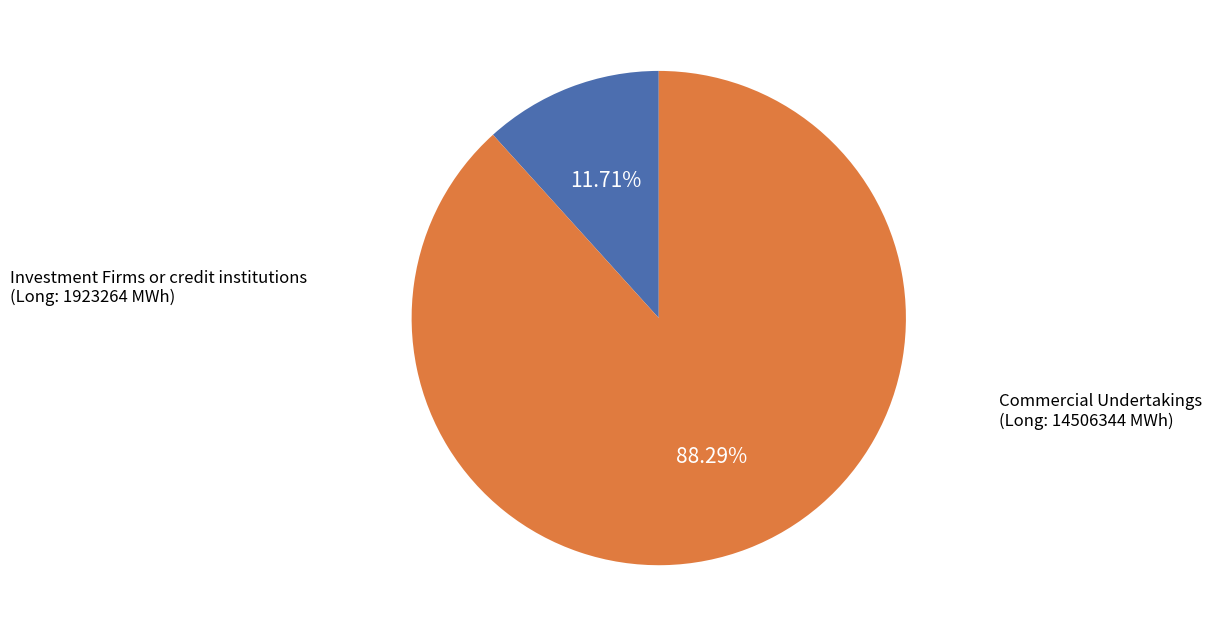

Is there any slice that represents more than half of the pie?

Yes